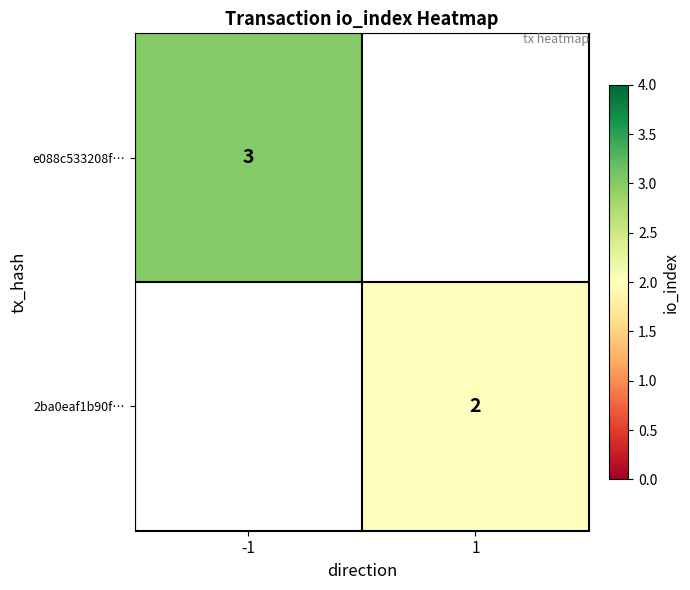

Which has a higher value, 1 or -1?

-1